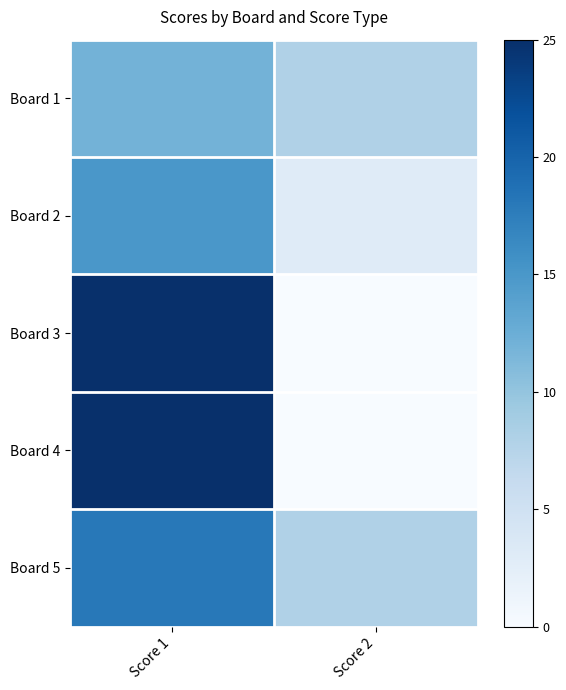

What is the greatest value displayed?

25